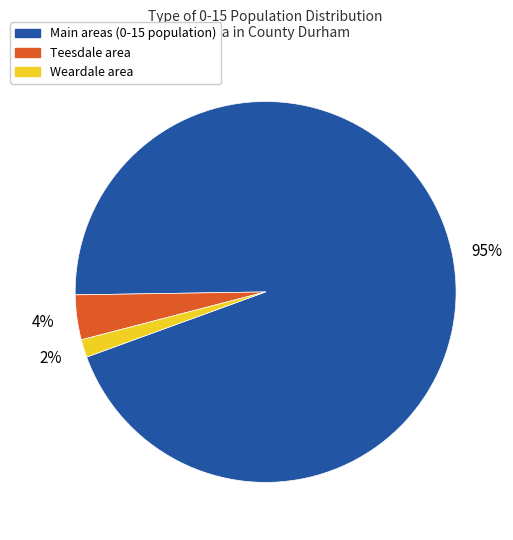

Is there any slice that represents more than half of the pie?

Yes